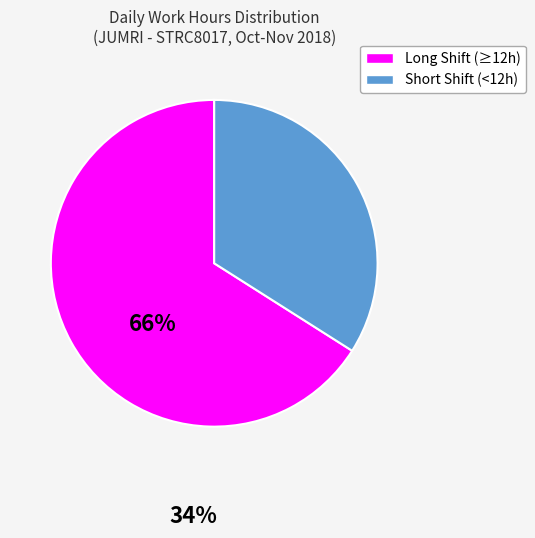

Is there any slice that represents more than half of the pie?

Yes